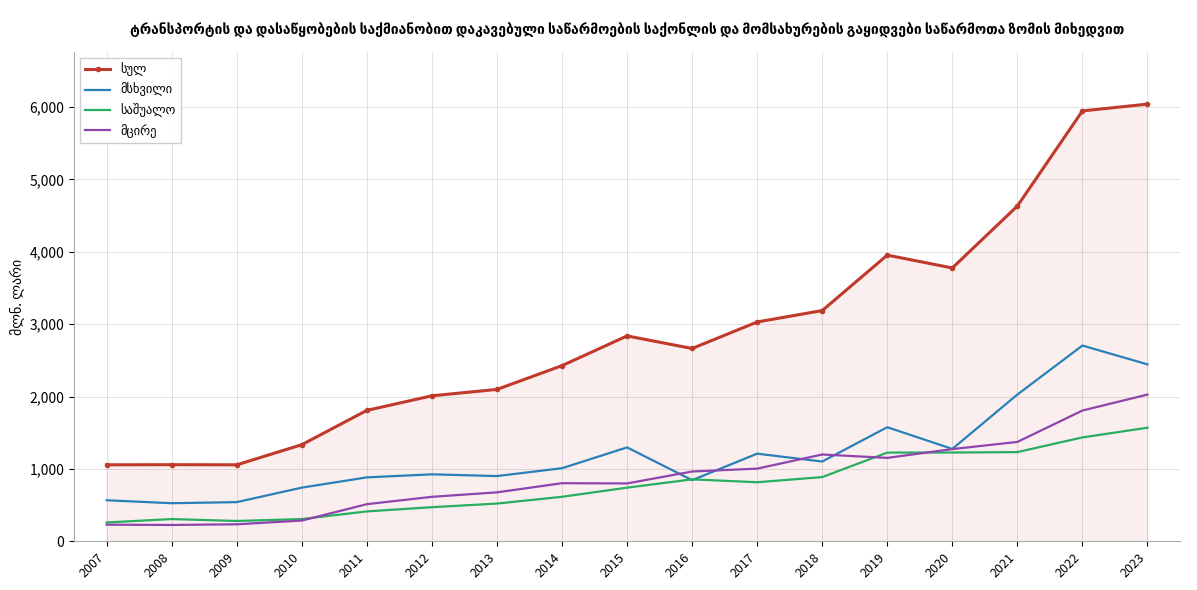

What is the difference between the highest and lowest values at 2016?

1819.8